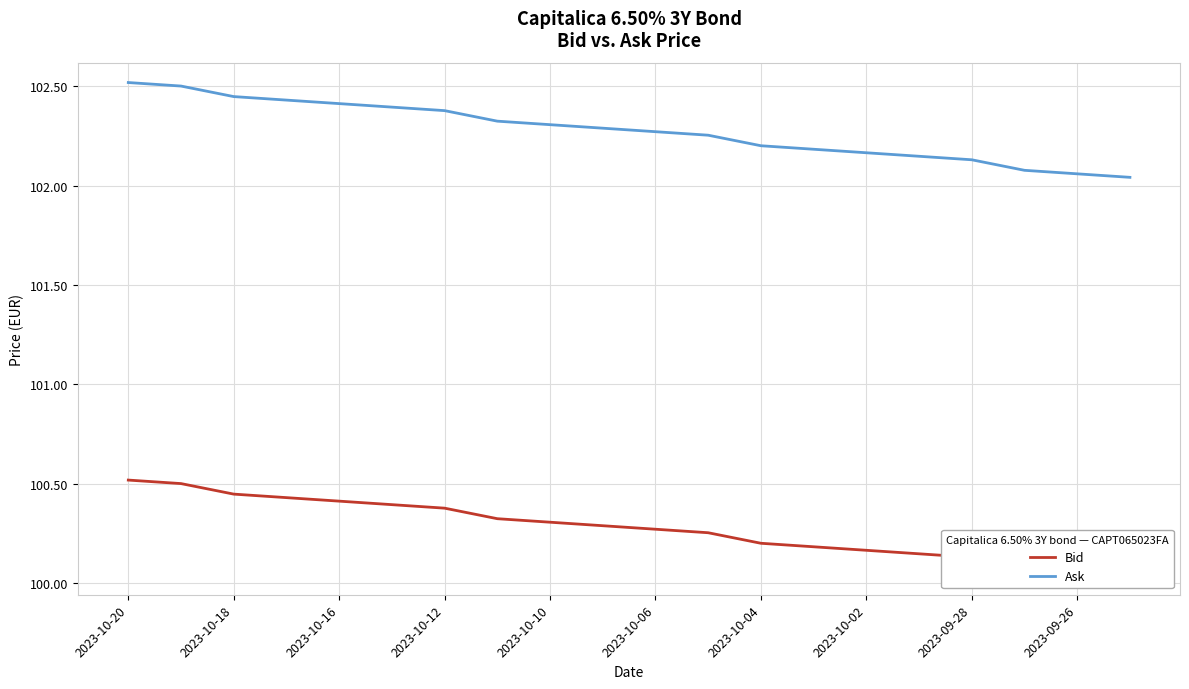

What is the maximum value for Ask?

102.5